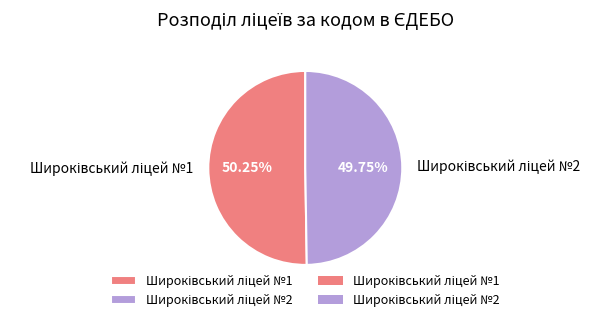

Is there any slice that represents more than half of the pie?

Yes